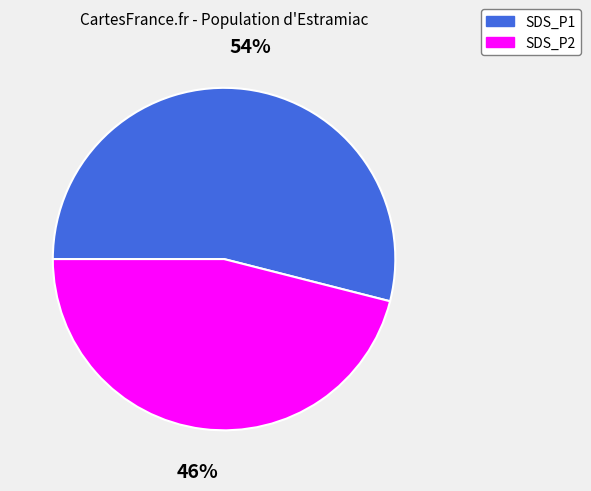

Which category has the biggest portion of the pie?

SDS_P1